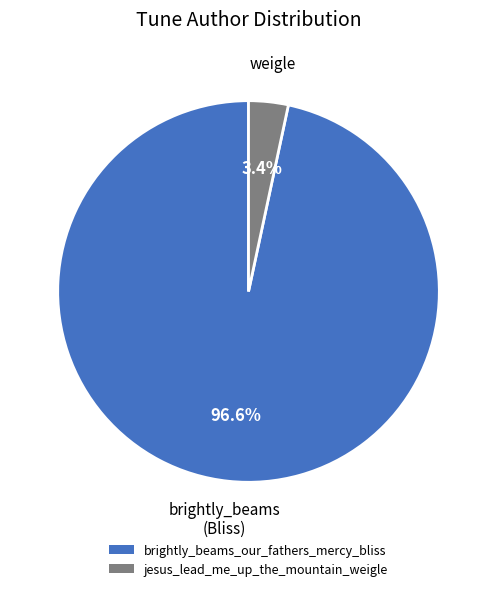

How many slices are in this pie chart?

2